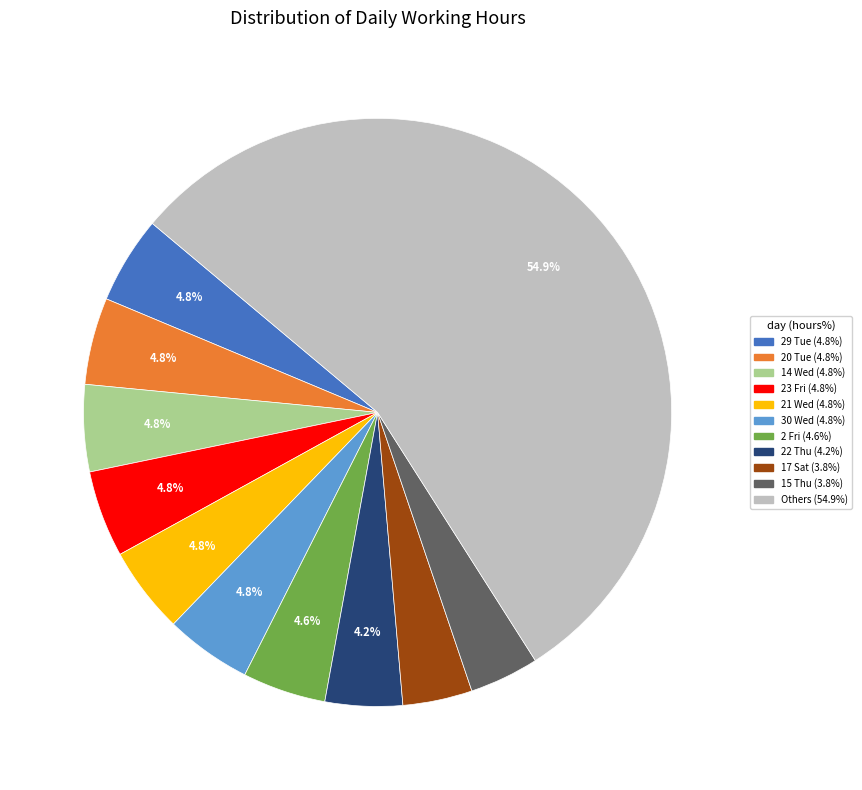

Is there any slice that represents more than half of the pie?

Yes